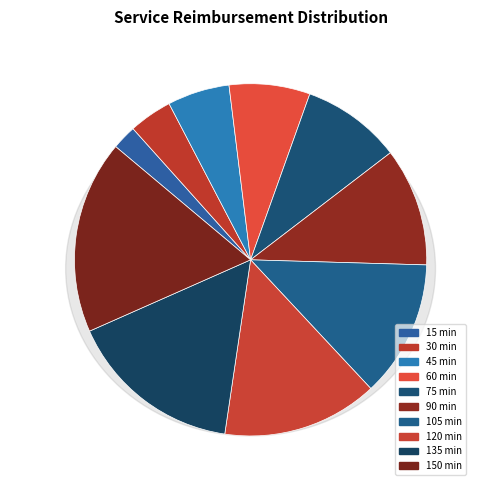

To the nearest percent, what is the average slice percentage?

10%